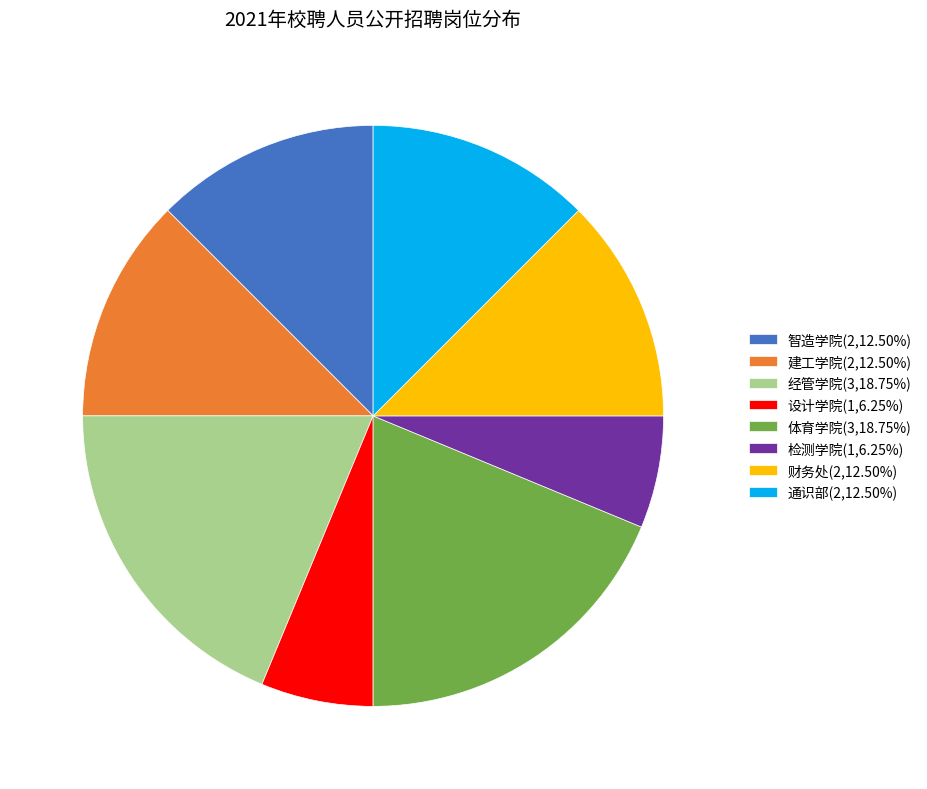

Does 智造学院(2,12.50%) account for over 50% of the chart?

No